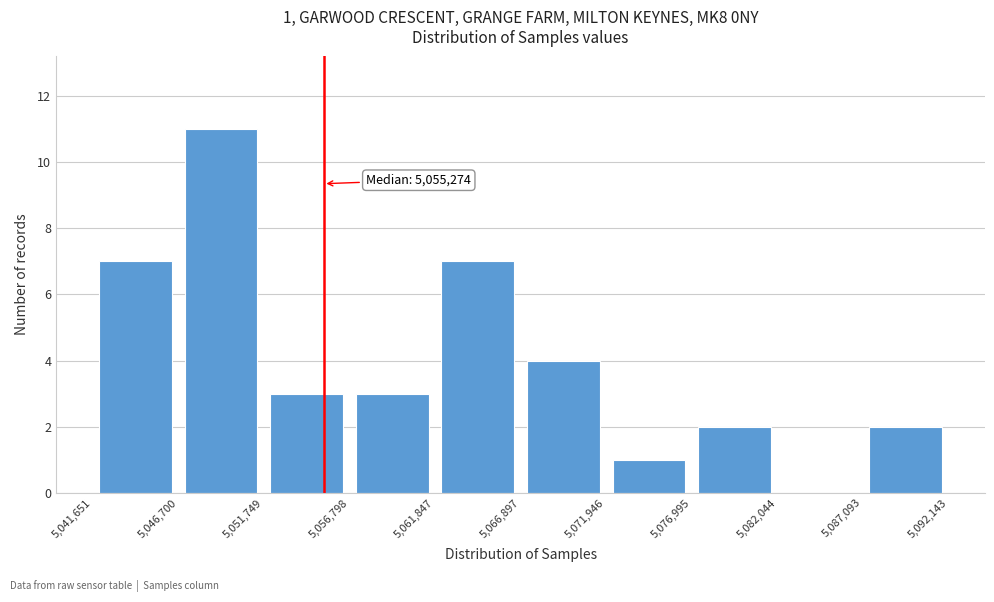

Over which range of the x-axis is the bar tallest?

5,046,700 to 5,051,749